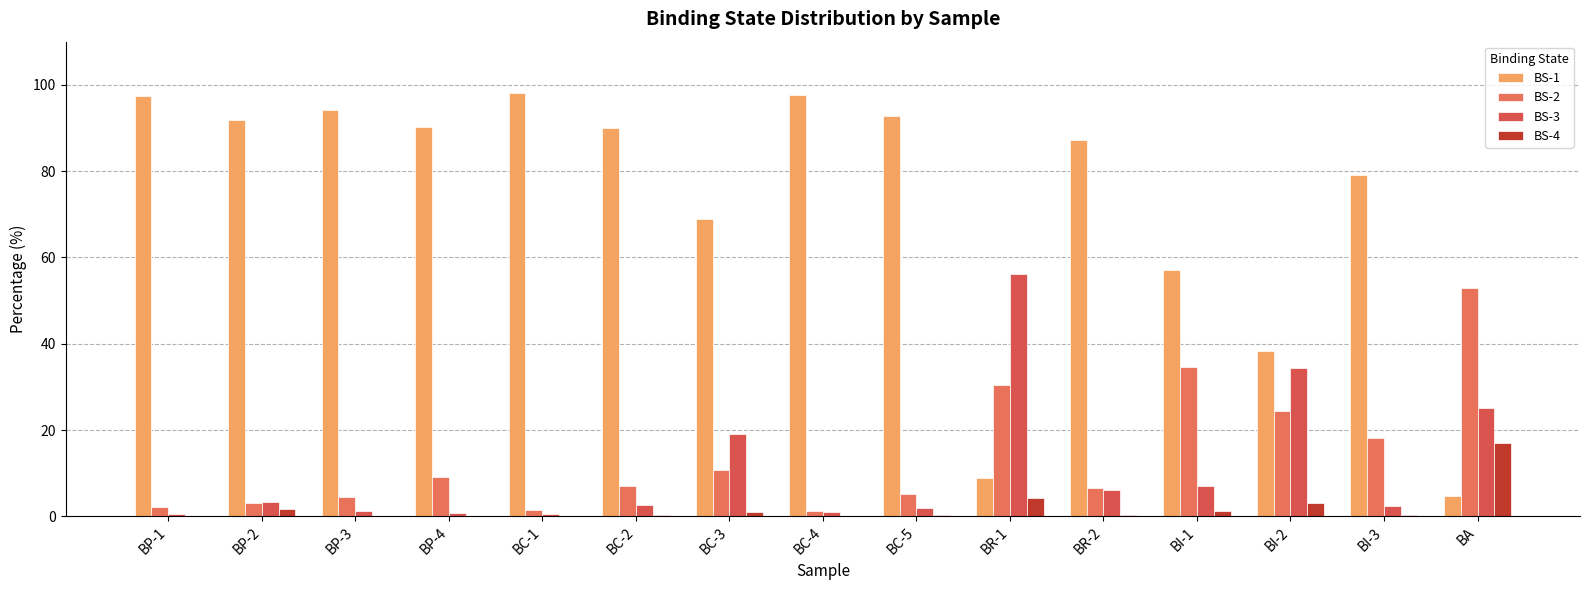

What is the label of the 3rd bar from the left?

BP-3